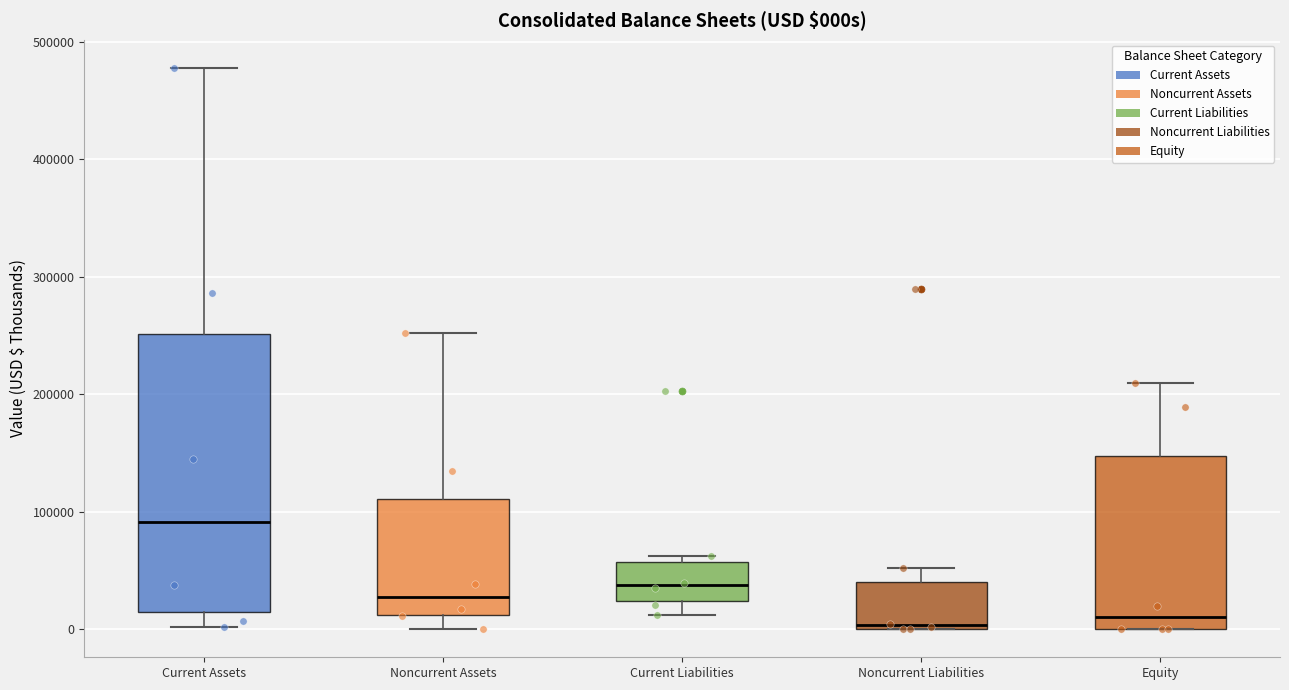

Where does the upper whisker of the box for Equity end on the y-axis? The values are not printed on the chart, so give them approximately, as read against the axis.

210000